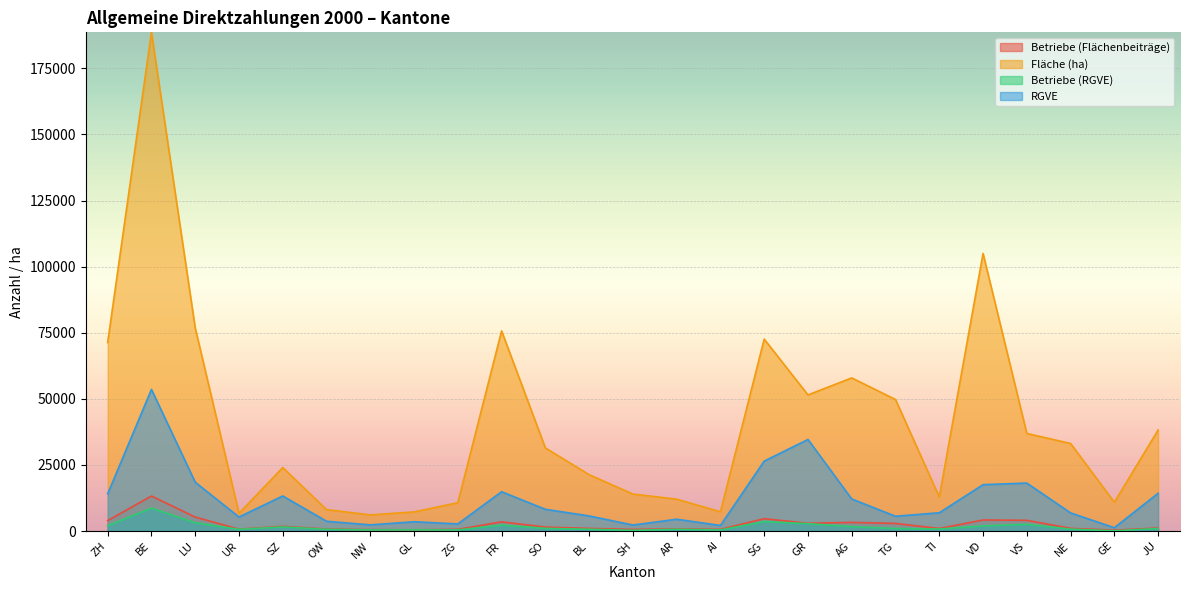

How many values in the Betriebe (Flächenbeiträge) series exceed 1137?

12